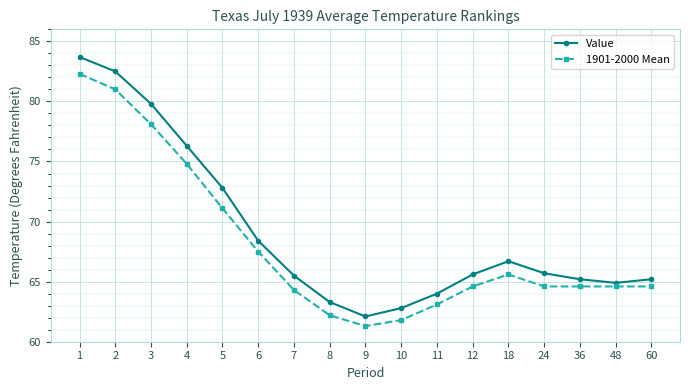

How many categories are shown in the chart?

17